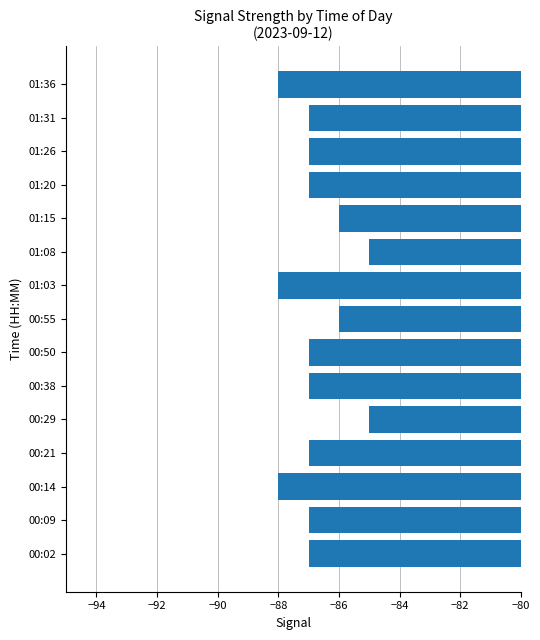

Between 01:36 and 01:20, which is larger?

01:20